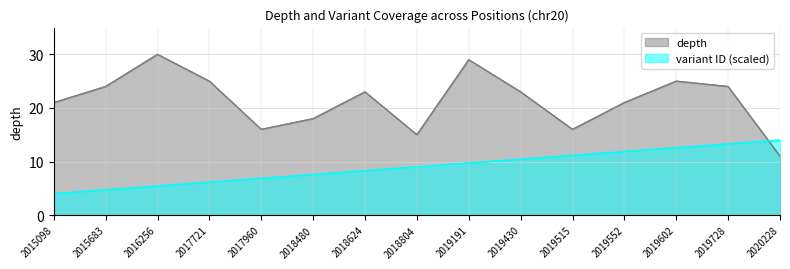

What is the smallest value displayed?

4.0